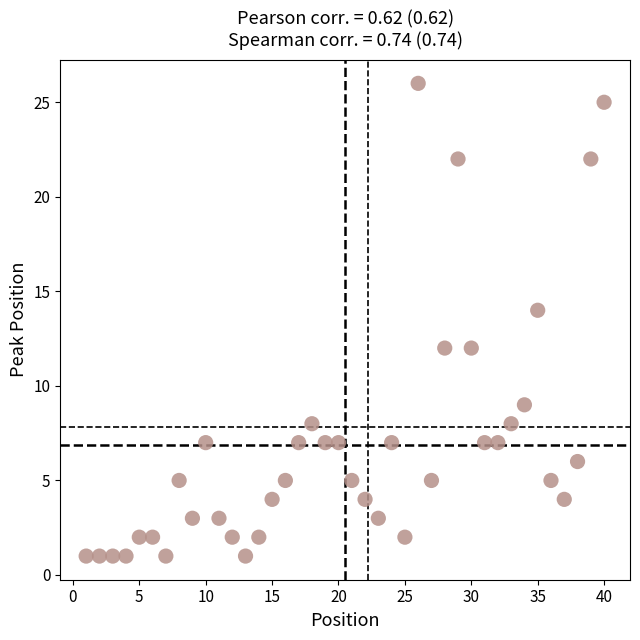

What is the range of Y values (max minus min)?

25